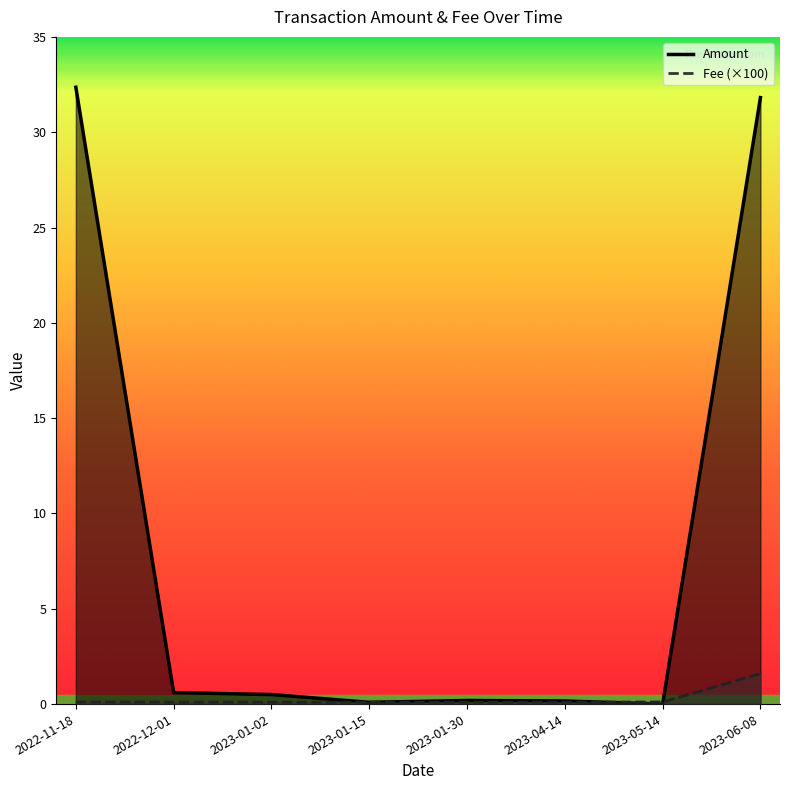

Rank the series at 2023-01-02 from lowest to highest value.

Fee, Amount